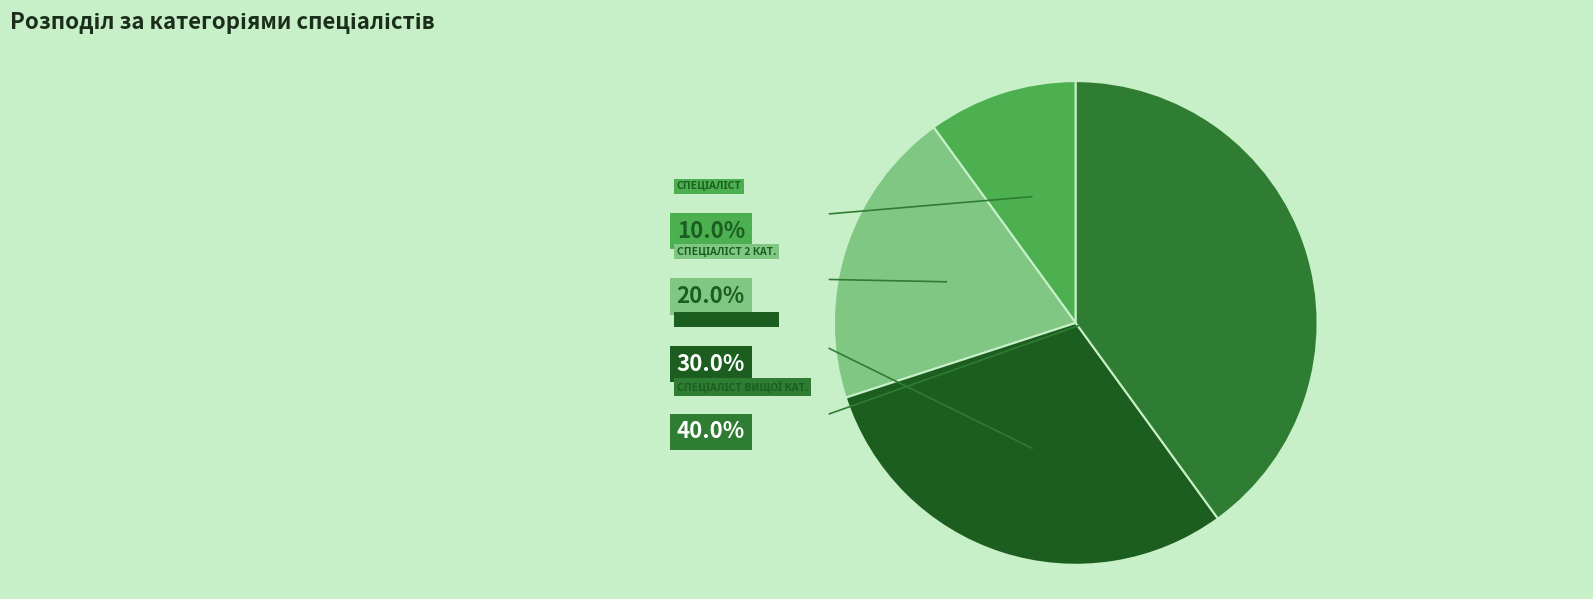

Is there a majority slice in this chart?

No